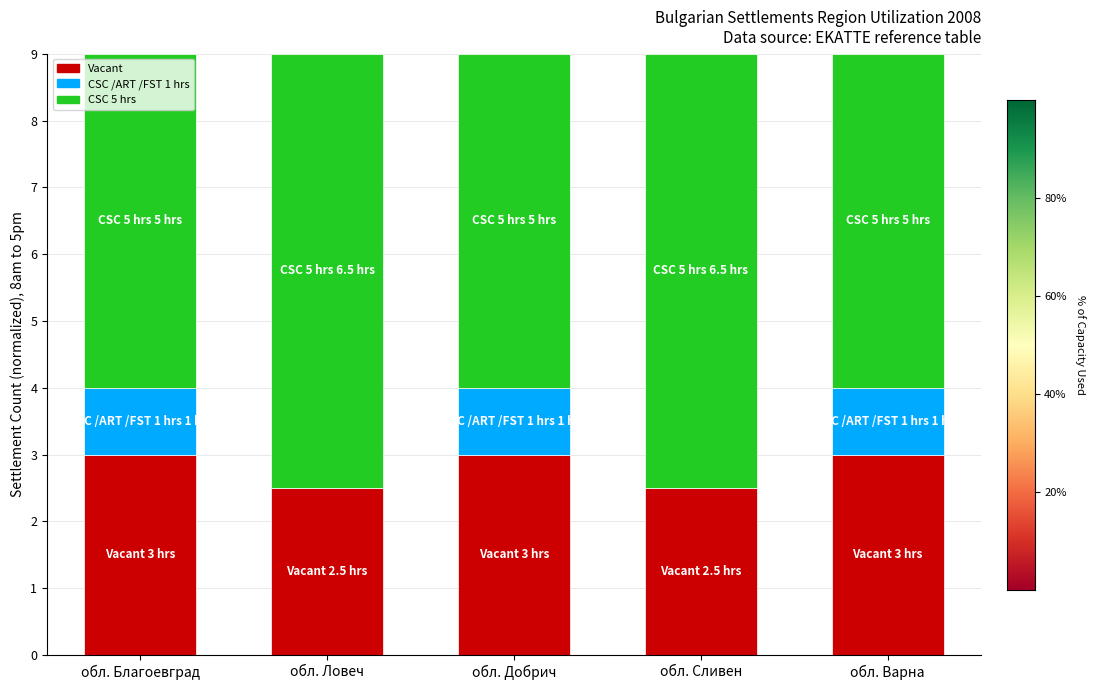

Are the bars grouped side by side (vs. stacked)?

No